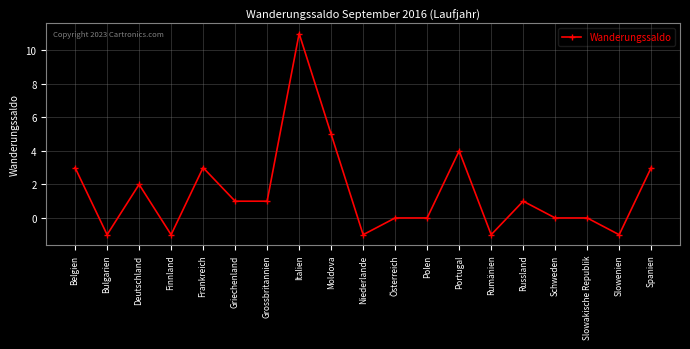

Read the value at Grossbritannien.

1